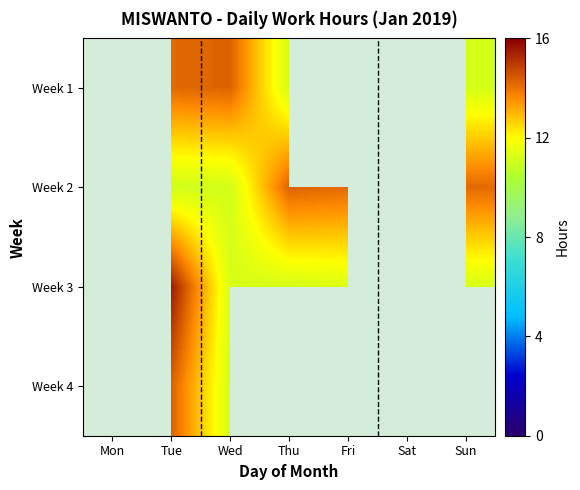

What is the difference between the highest and lowest values at Sun?

3.0